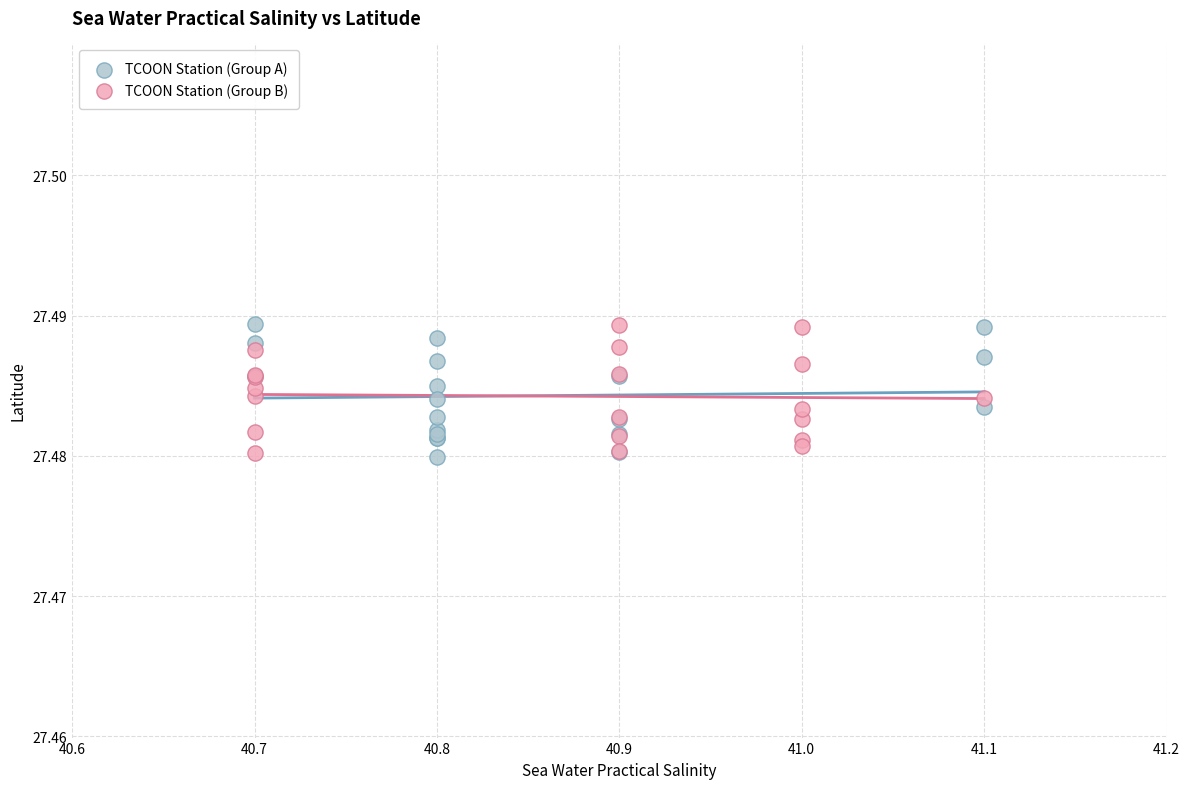

What are all the series names shown in the legend?

TCOON Station (Group A), TCOON Station (Group B)